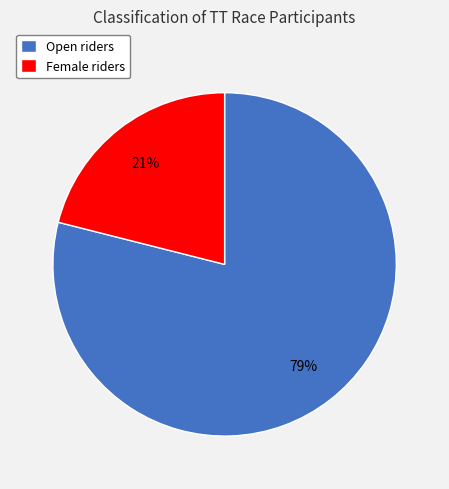

Combined, do Open riders and Female riders account for over 50%?

Yes